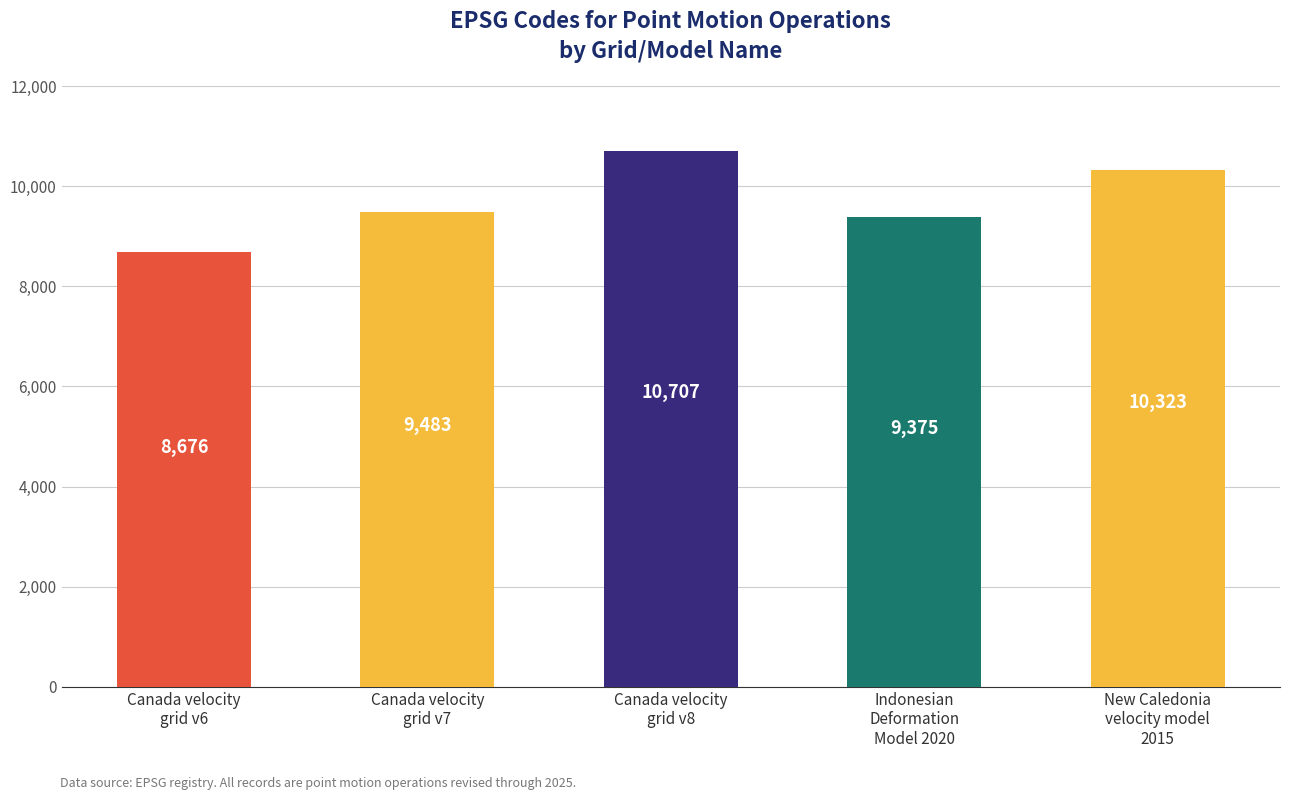

Approximately how many times larger is the value at Canada velocity
grid v7 compared to Indonesian
Deformation
Model 2020?

1.0